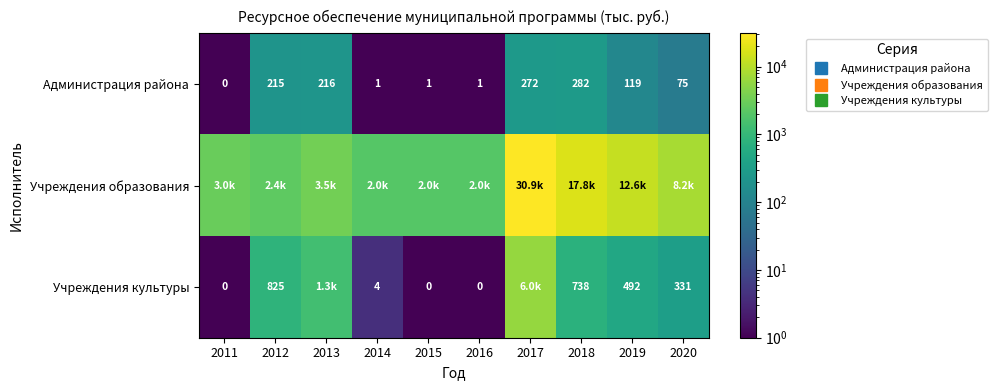

At how many categories does at least one series exceed 3396?

5